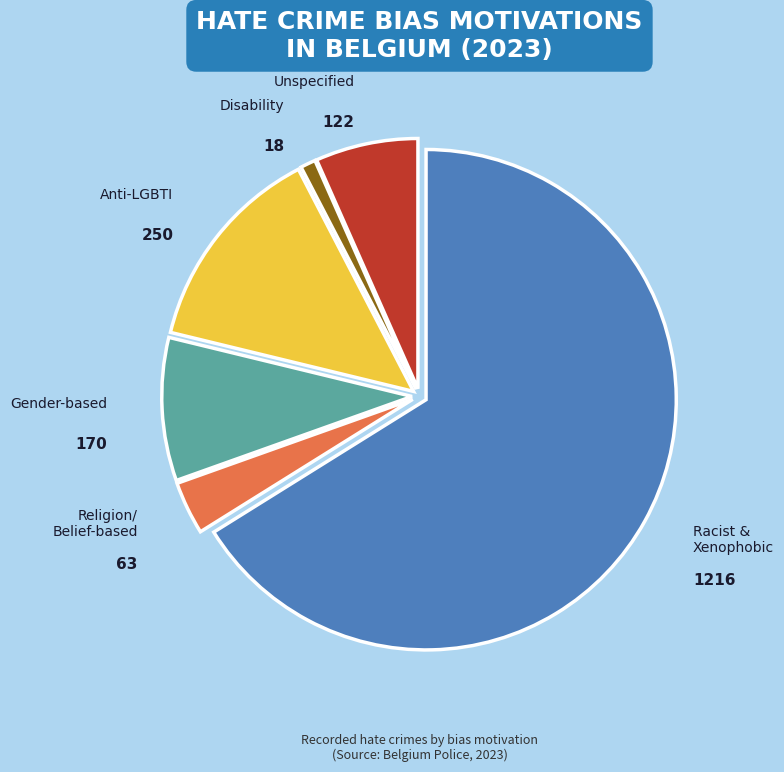

Approximately how many times larger is the value at Anti-LGBTI compared to Gender-based?

1.5